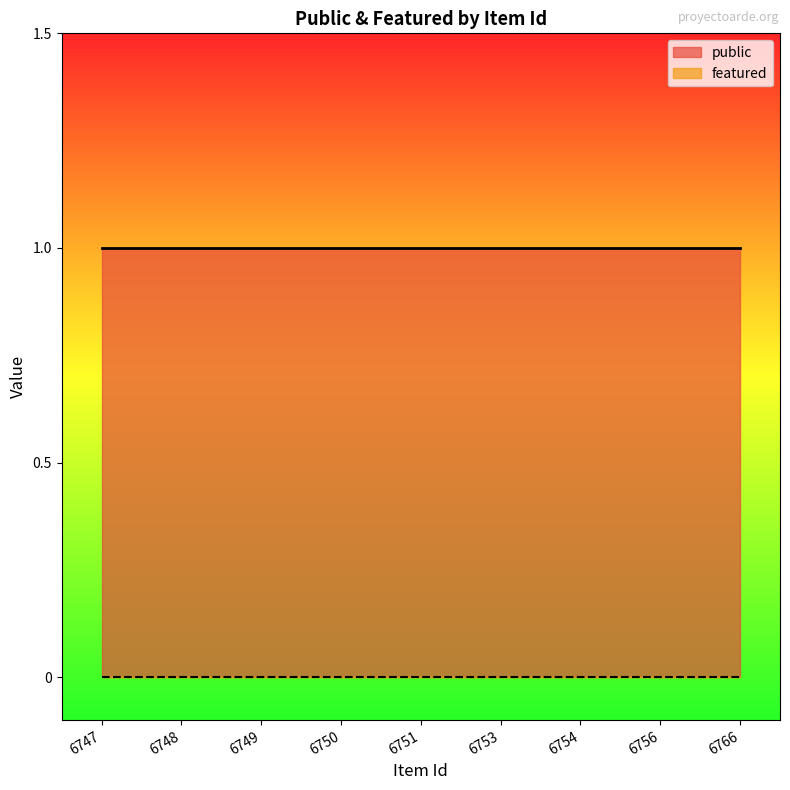

True or false: featured and public intersect in this chart.

False